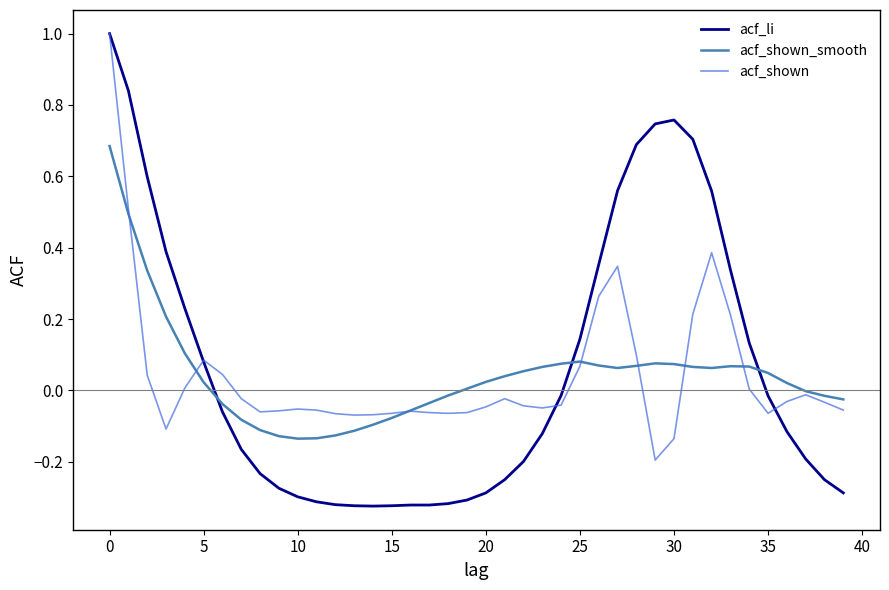

What is the greatest value displayed?

1.0